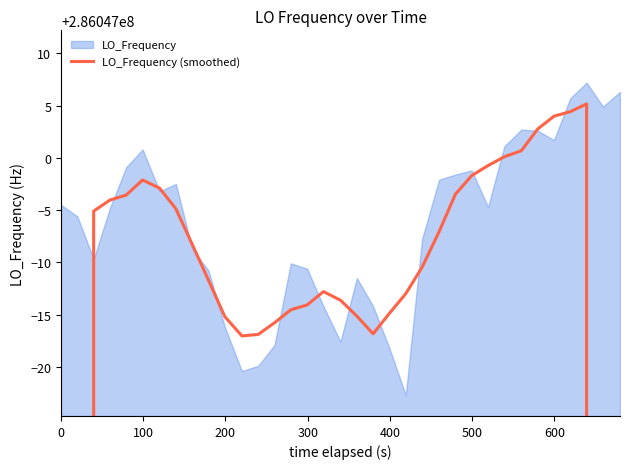

How many lines are shown in the chart?

1